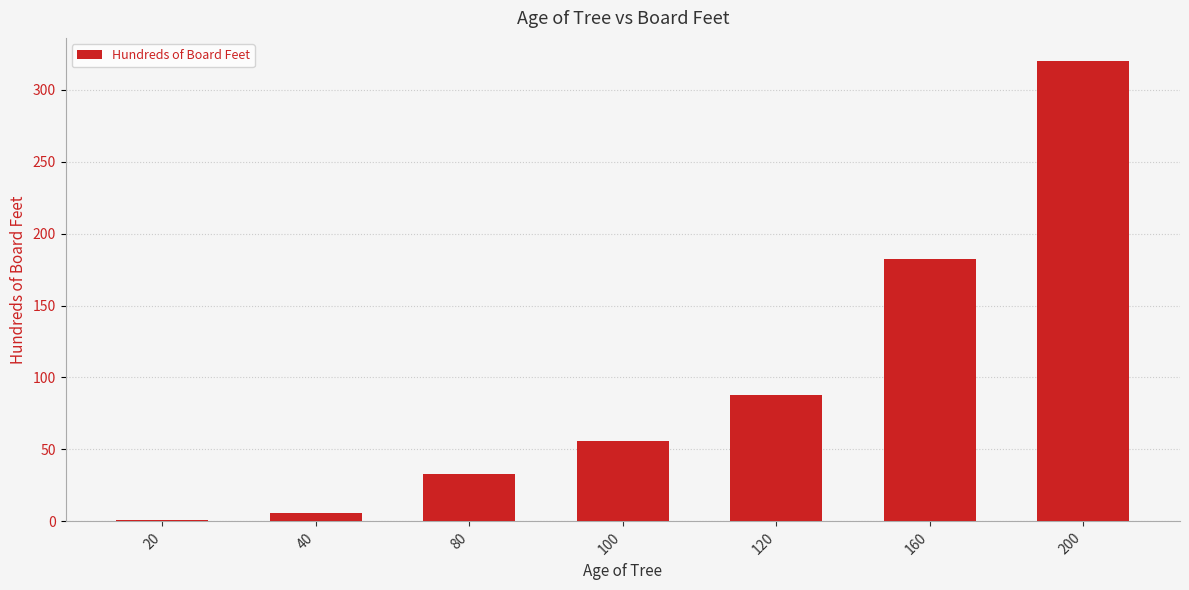

Are the bars grouped side by side (vs. stacked)?

No